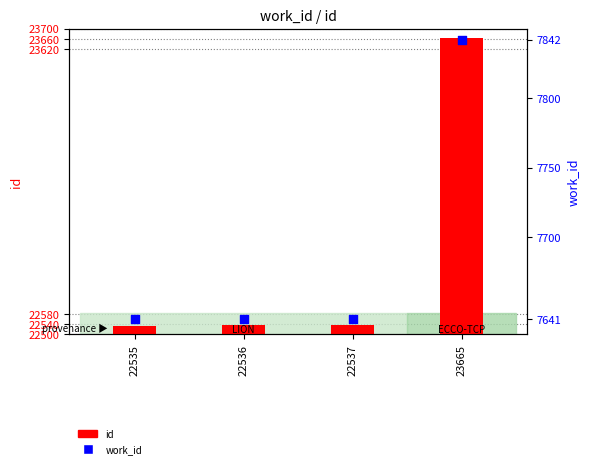

What are all the series names shown in the legend?

id, work_id